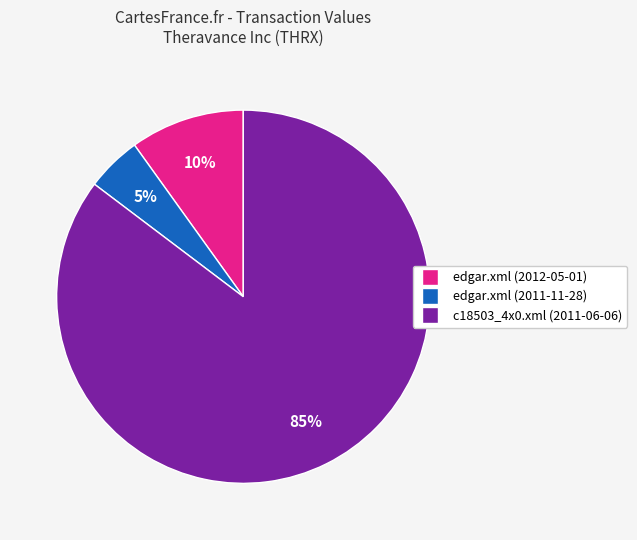

Does edgar.xml (2011-11-28) account for over 50% of the chart?

No